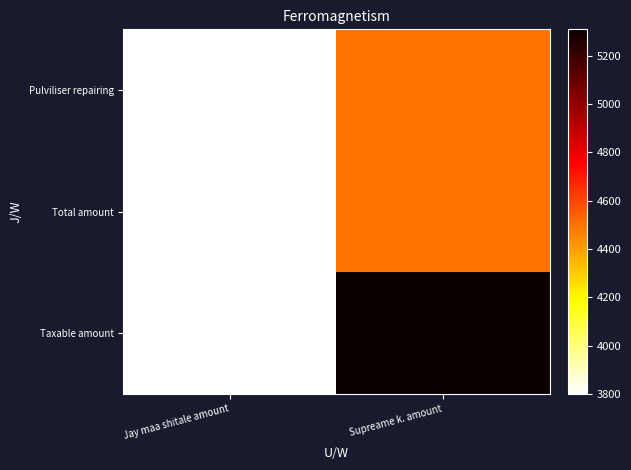

How many distinct data groups are displayed?

3